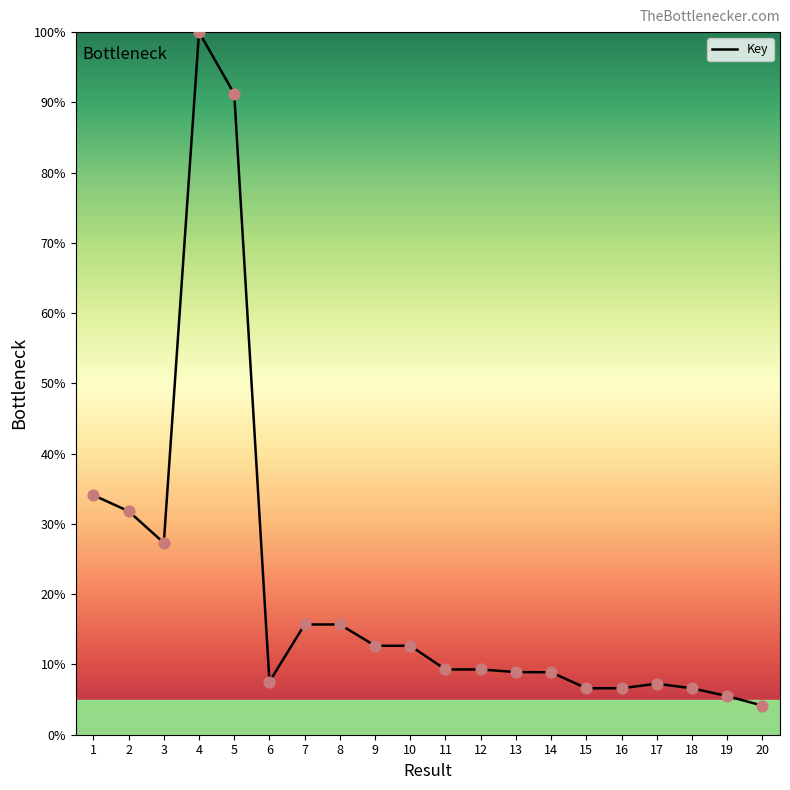

Which has a higher value, 14 or 5?

5